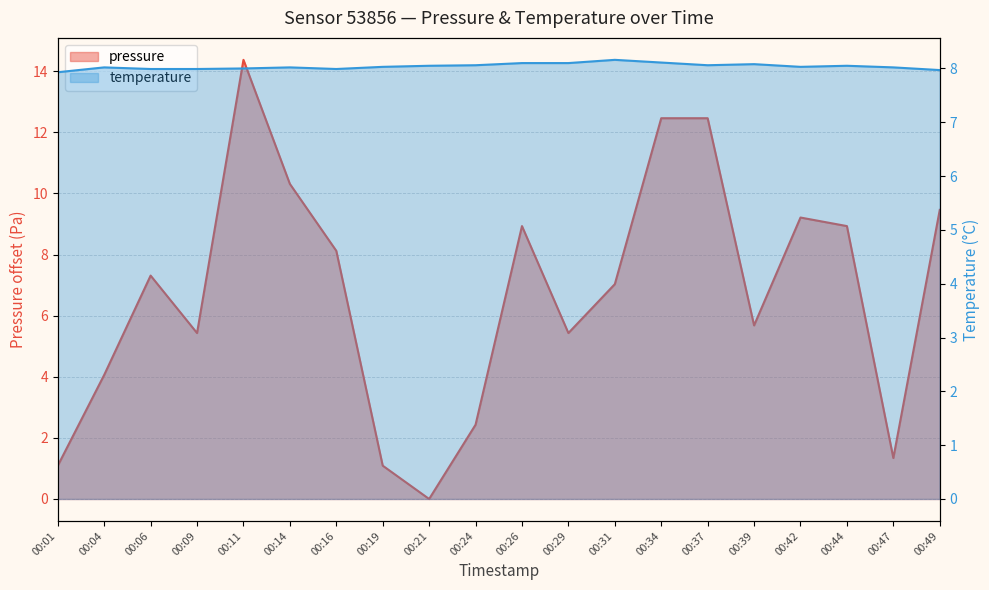

Is it true that temperature equals 8.1 at 00:21?

True